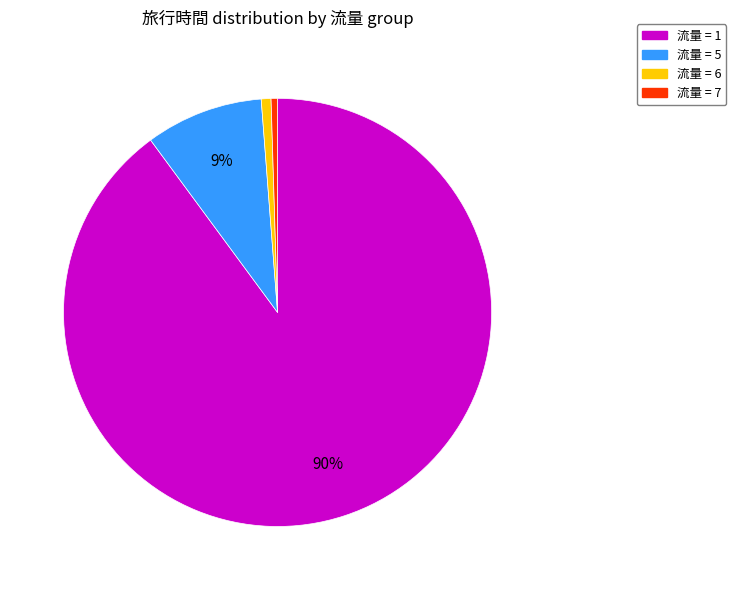

To the nearest percent, what is the average slice percentage?

25%